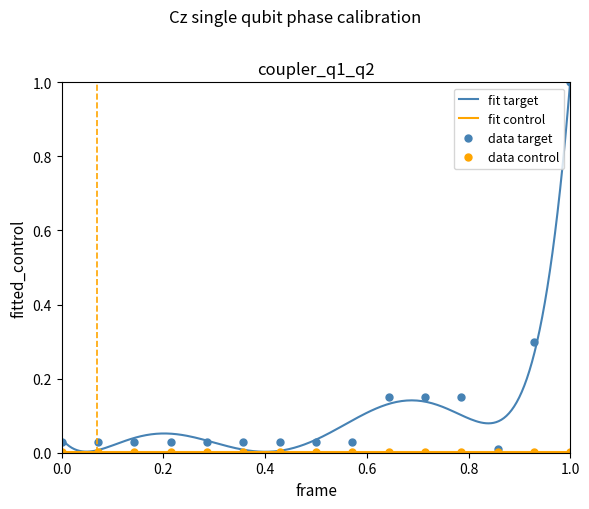

What is the difference between the maximum and minimum values?

1.0